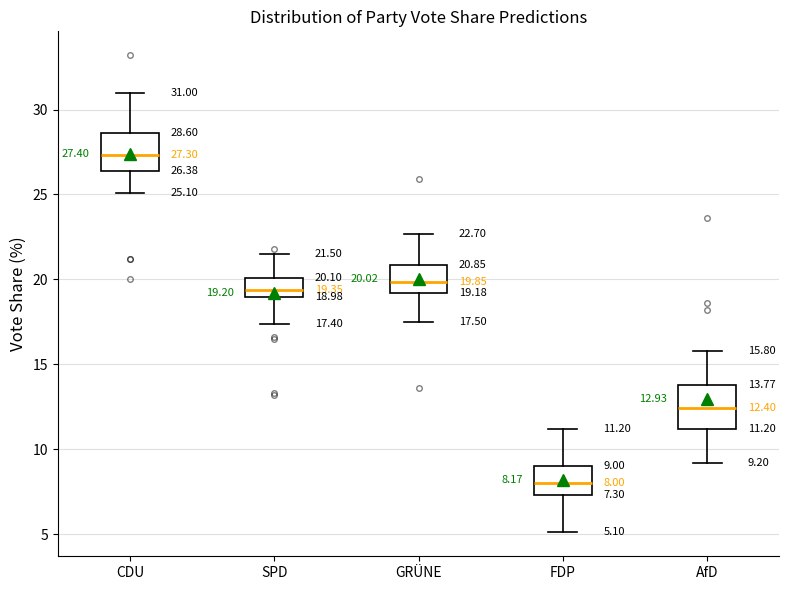

Which box's median line is the lowest?

FDP